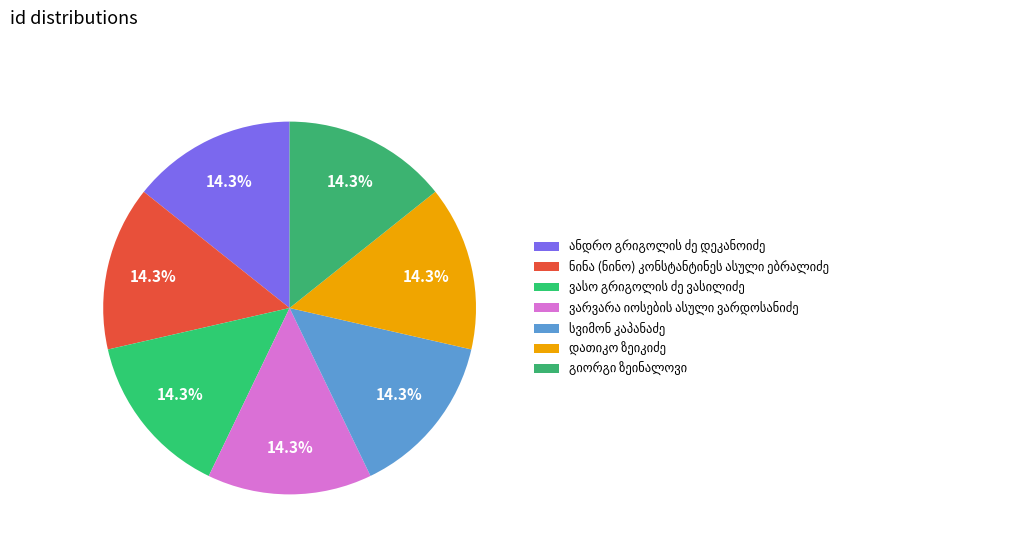

What is the change in value from ვასო გრიგოლის ძე ვასილიძე to ვარვარა იოსების ასული ვარდოსანიძე?

-1